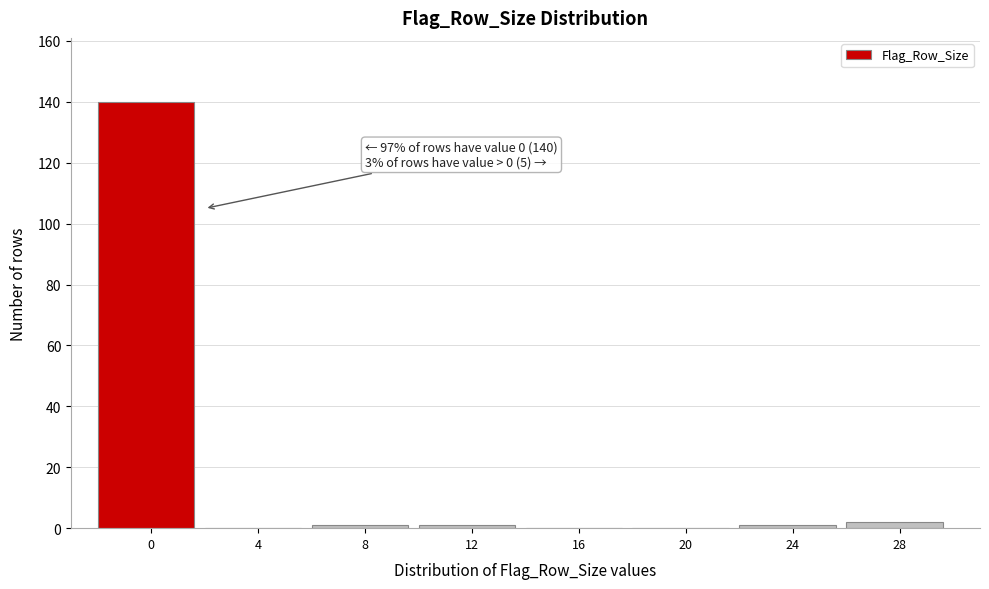

Reading left to right, what are all the values shown in this chart?

0=140	4=0	8=1	12=1	16=0	20=0	24=1	28=2